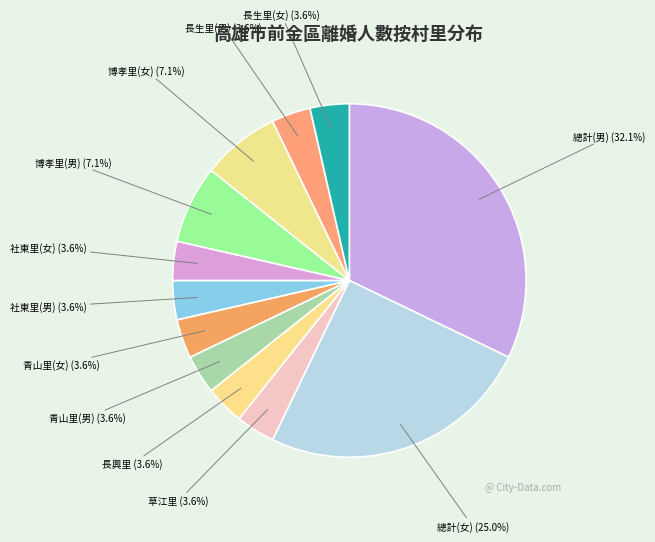

Is there any slice that represents more than half of the pie?

No